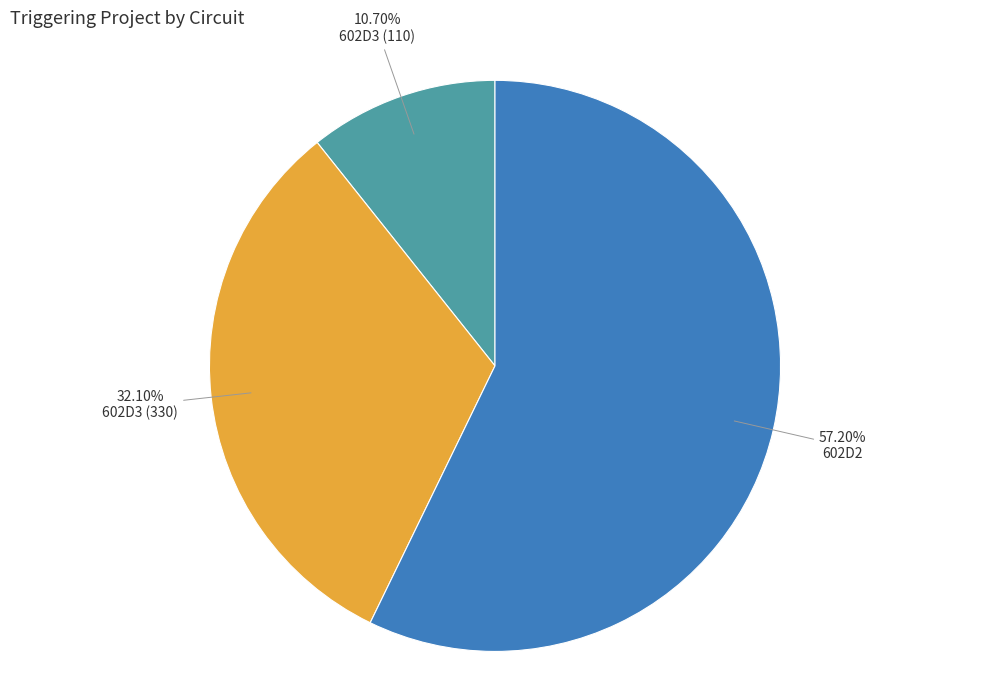

Rank the categories by value from lowest to highest.

602D3, 602D3 (330), 602D2